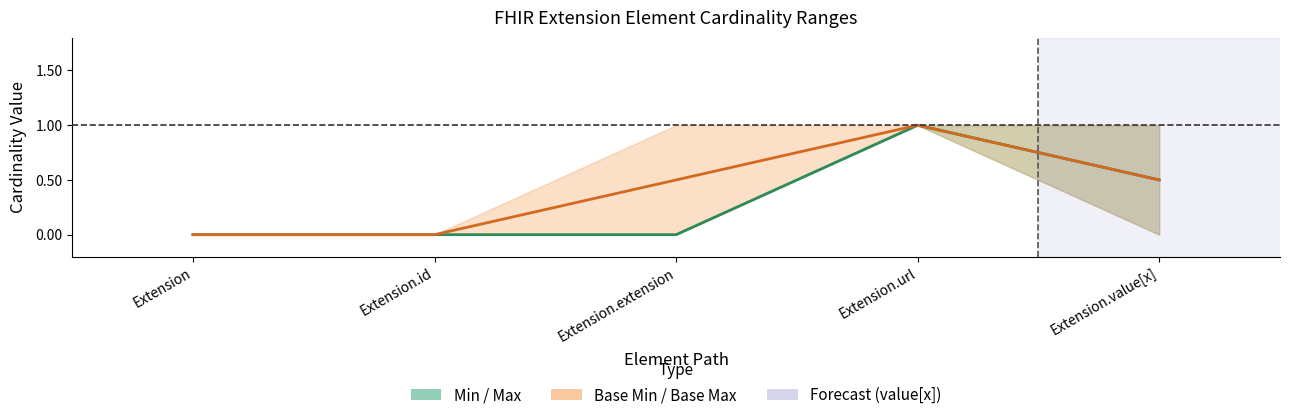

At which category does the chart reach its peak across all series?

Extension.url